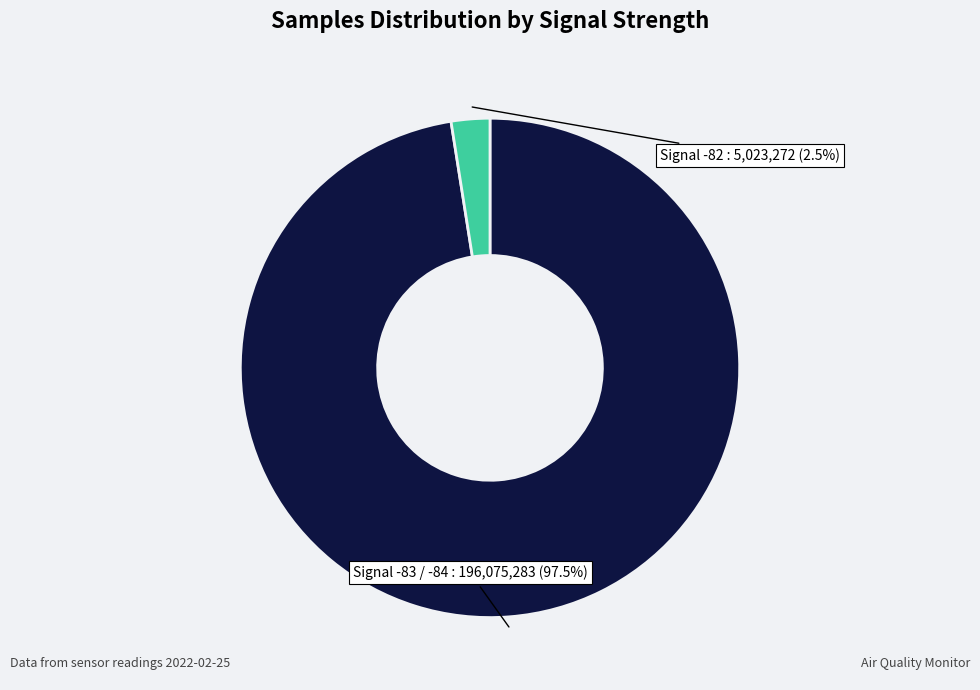

Is there a majority slice in this chart?

Yes